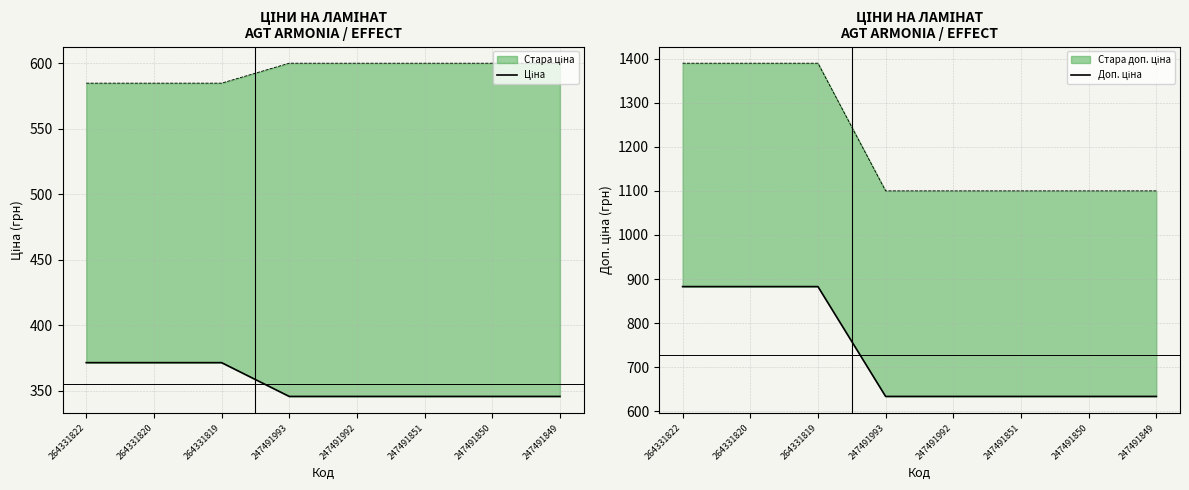

Count the number of categories in the chart.

8